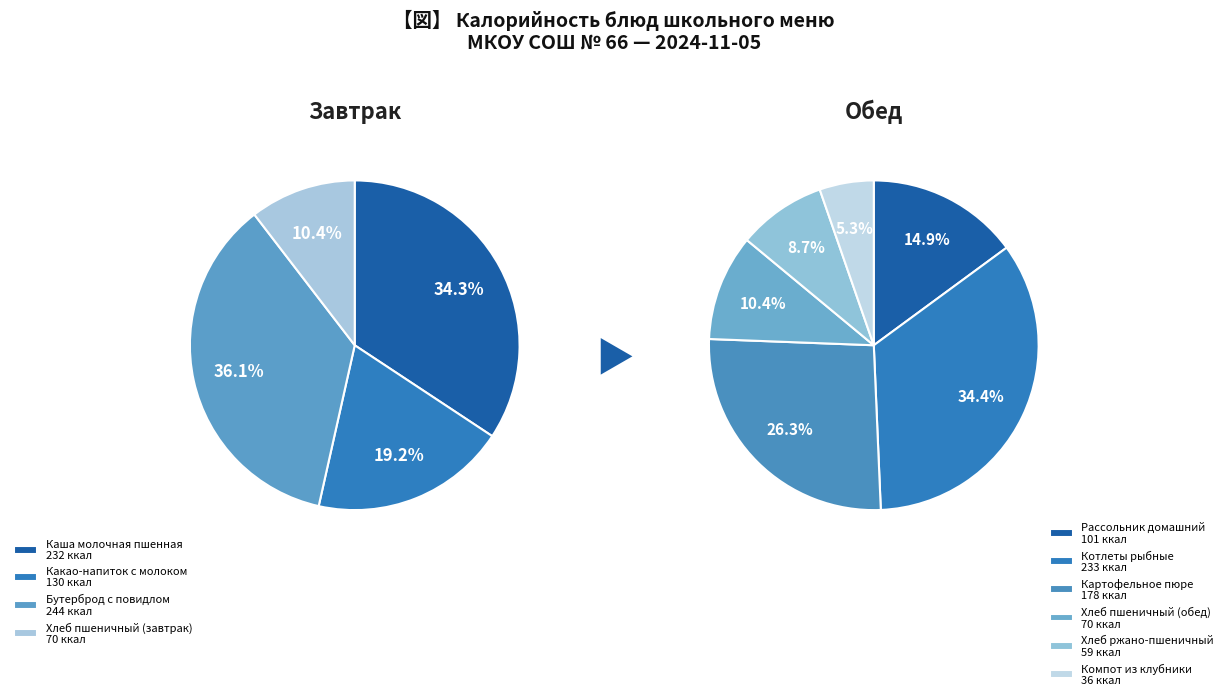

Rank the categories by value from lowest to highest.

Компот из клубники, Хлеб ржано-пшеничный, Хлеб пшеничный (завтрак), Хлеб пшеничный (обед), Рассольник домашний, Какао-напиток с молоком, Картофельное пюре, Каша молочная пшенная, Котлеты рыбные, Бутерброд с повидлом